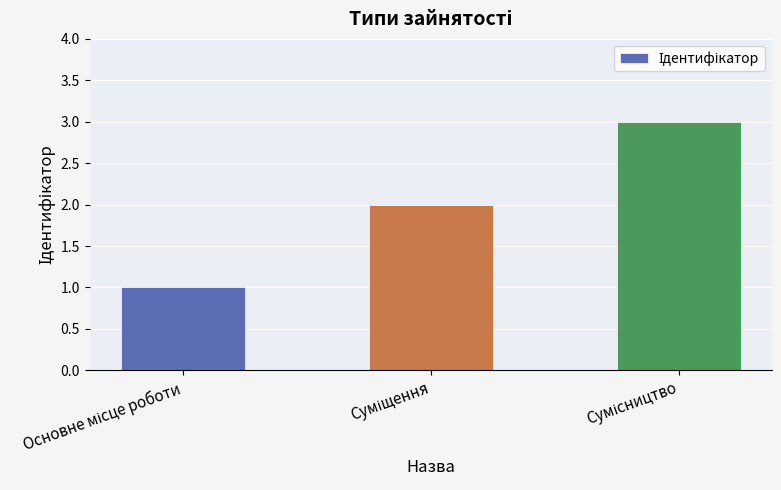

Reading right to left, what are all the values shown in this chart?

3	2	1